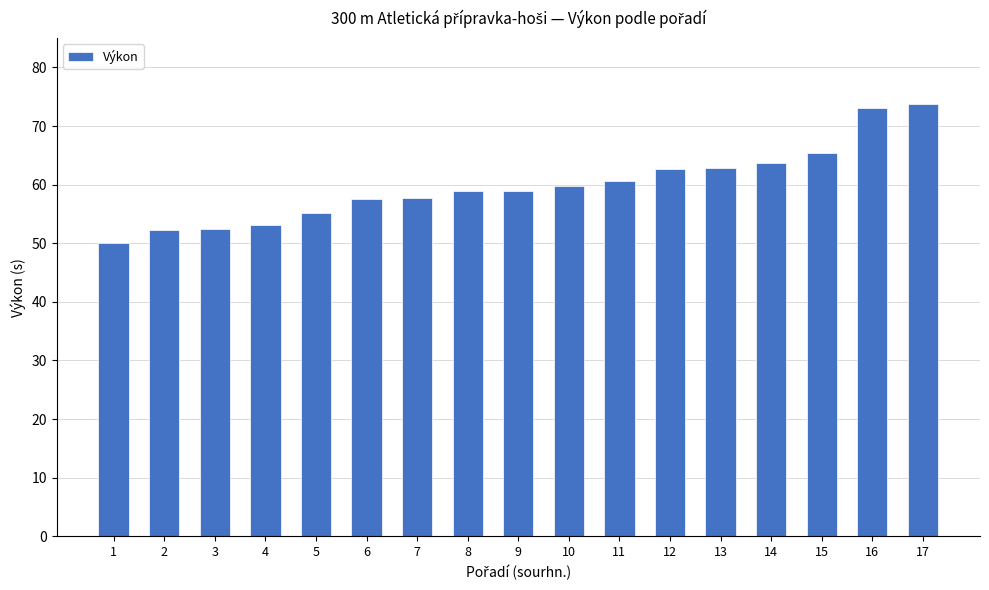

What is the value of the 11th bar from the left?

60.6